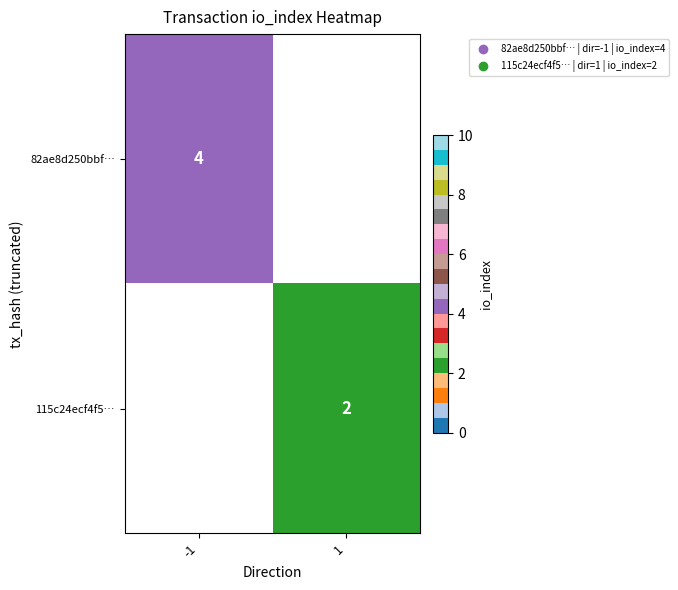

The 82ae8d250bbf… series shows 2 at -1. True or false?

False